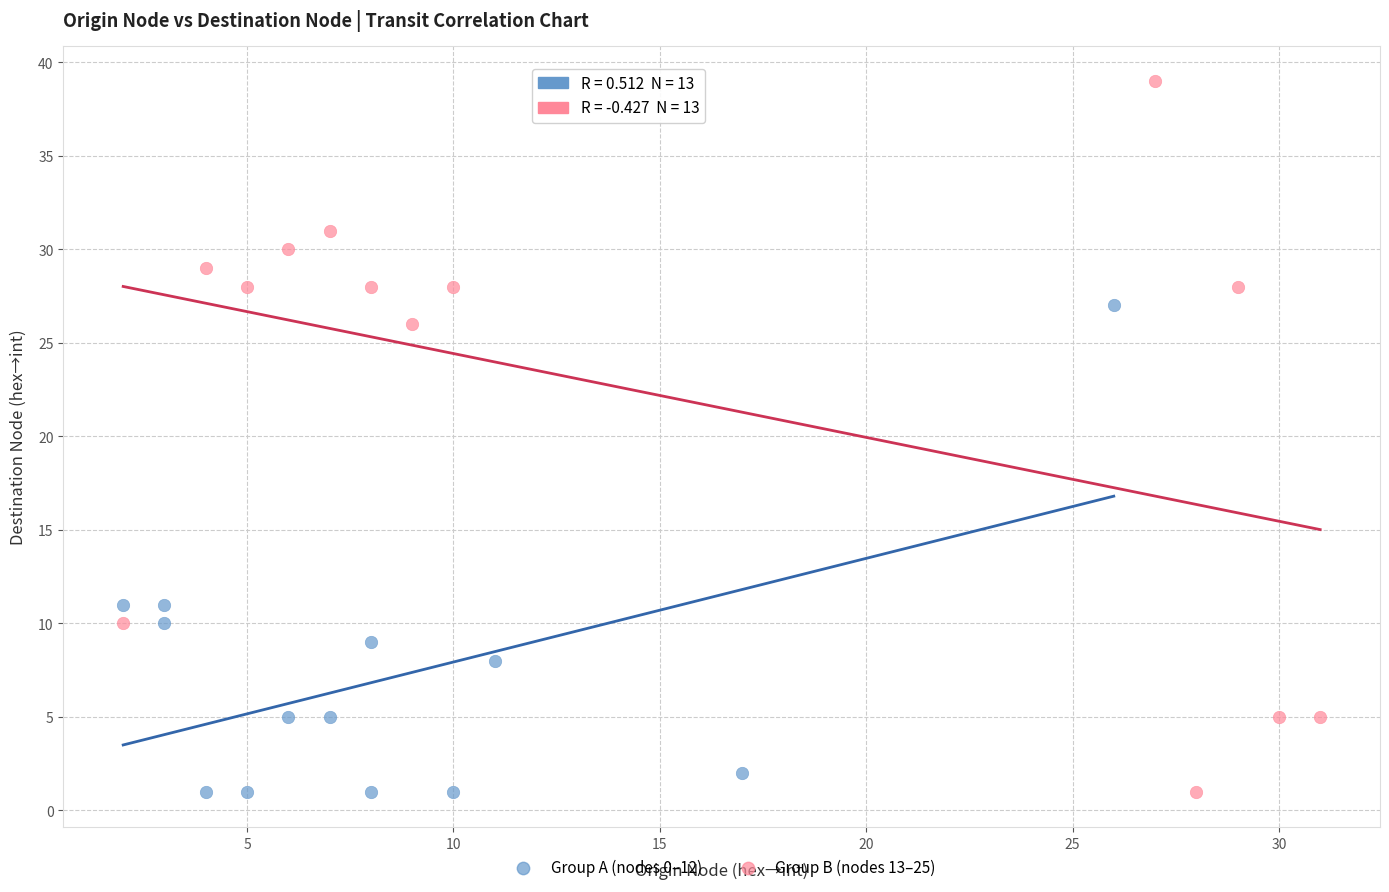

Which series has the widest spread of Y values?

Group B (nodes 13–25)